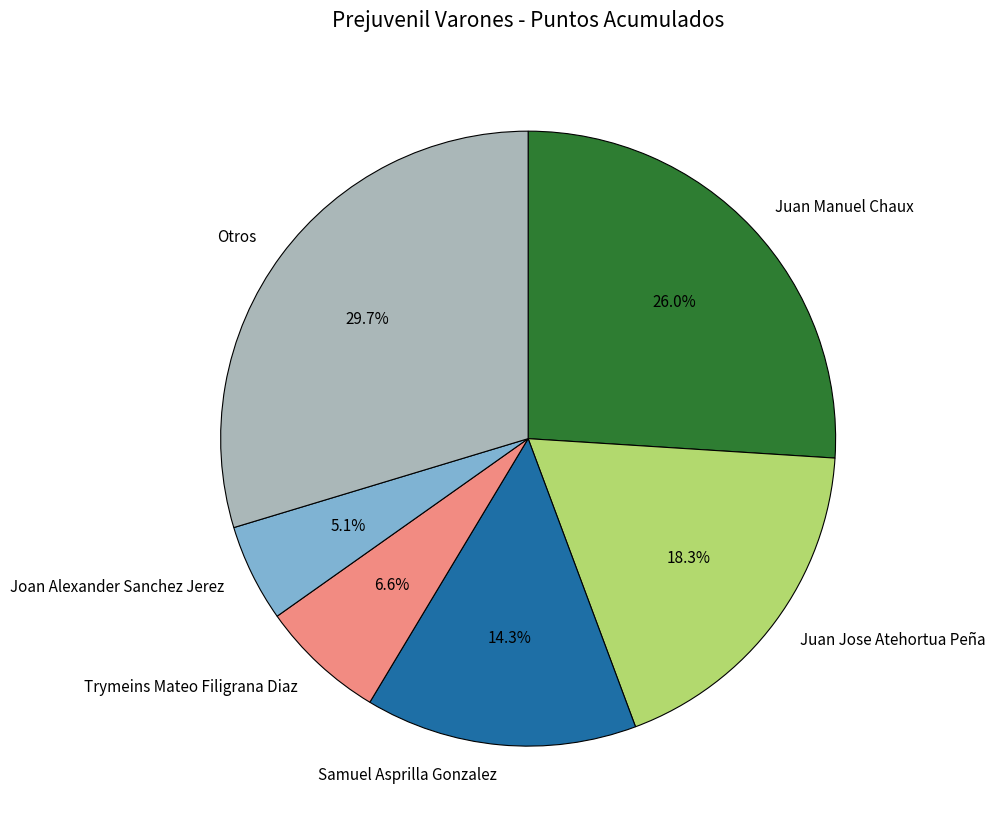

Approximately how many times larger is the value at Juan Jose Atehortua Peña compared to Samuel Asprilla Gonzalez?

1.3